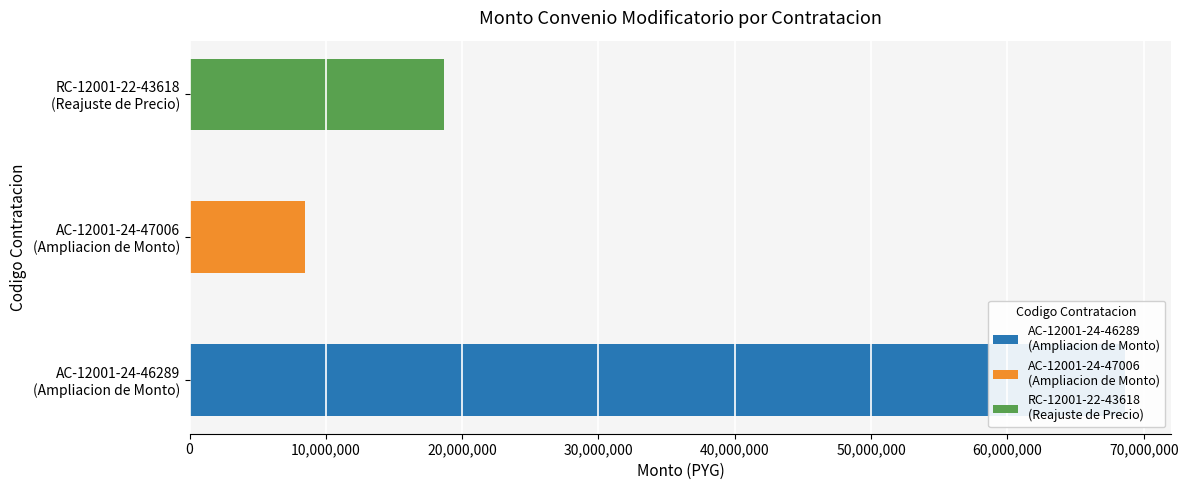

What is the value of the 2nd bar from the left?

8448720